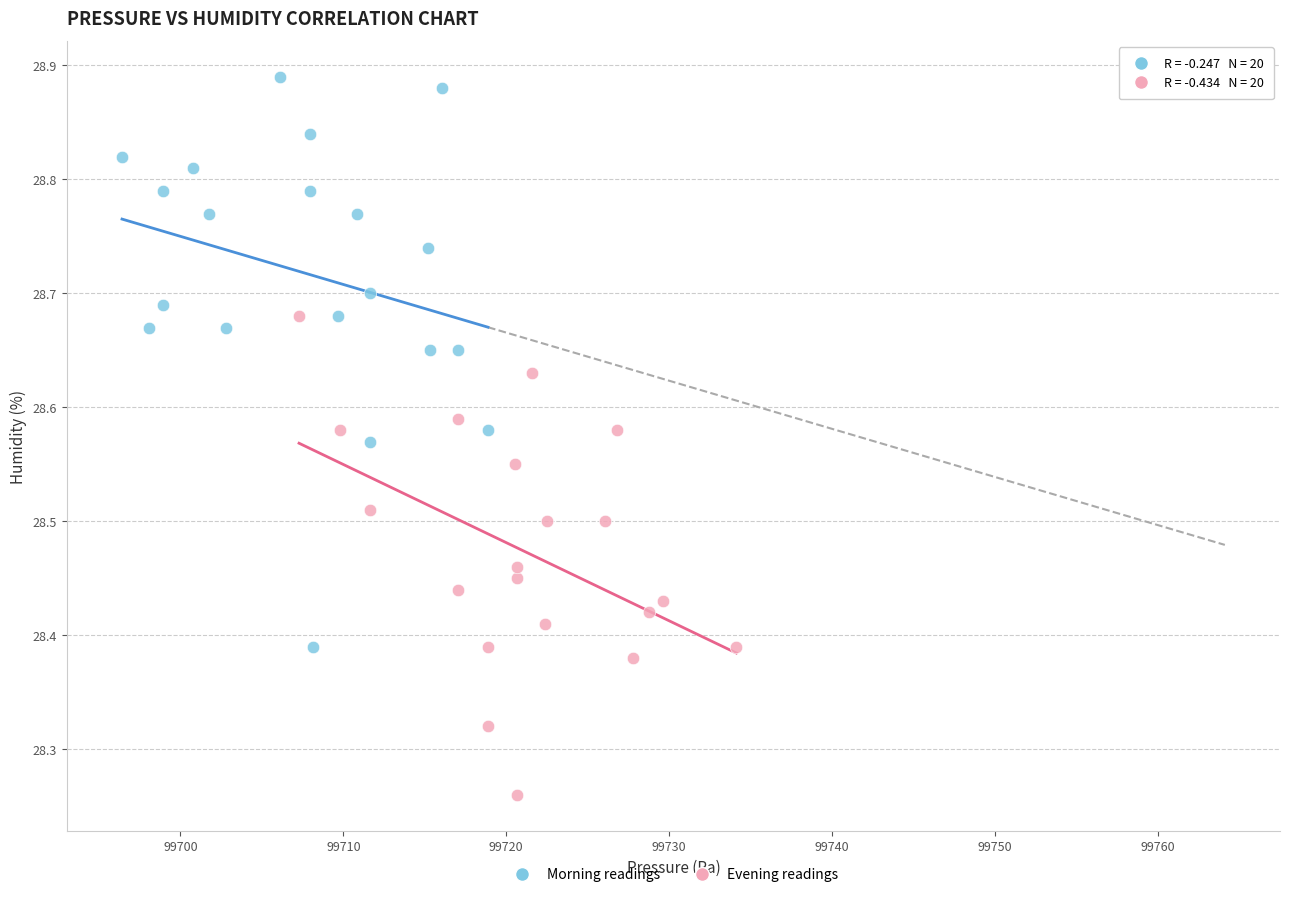

Which series contains the lowest Y value?

Evening readings